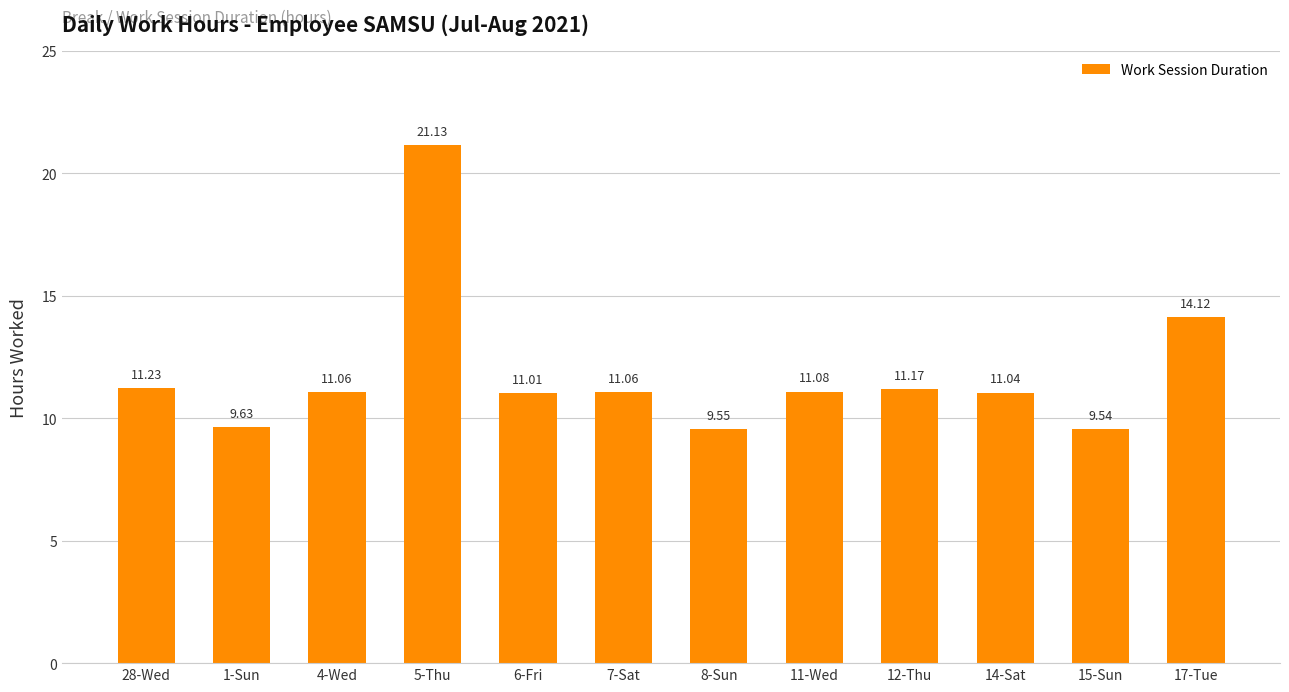

Count the number of values greater than 11.

9